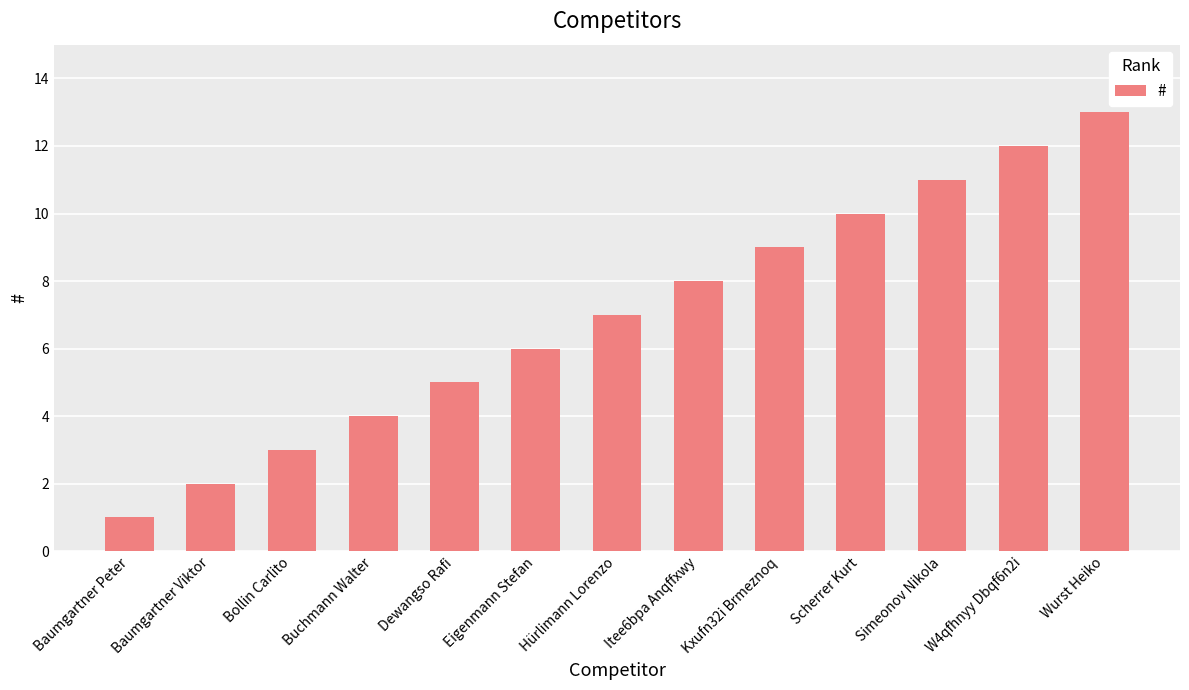

What is the greatest value displayed?

13